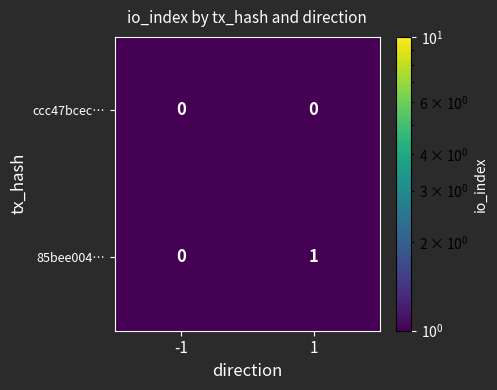

At which category is the sum across all series the highest?

1